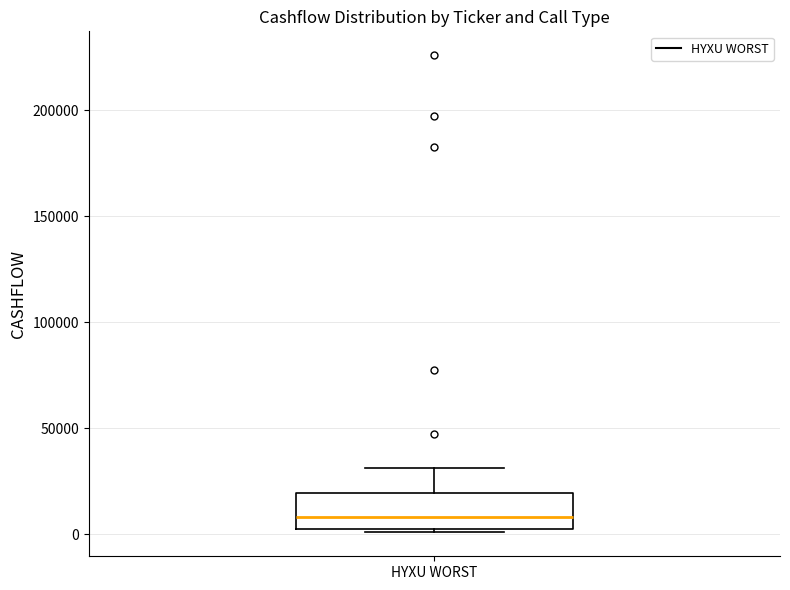

Transcribe this box plot: give where the median line is, the range the box spans, and where the two whiskers end, as read against the y-axis. The values are not printed on the chart, so give them approximately, as read against the axis.

median 10000, box 5000 to 20000, whiskers 0 to 30000